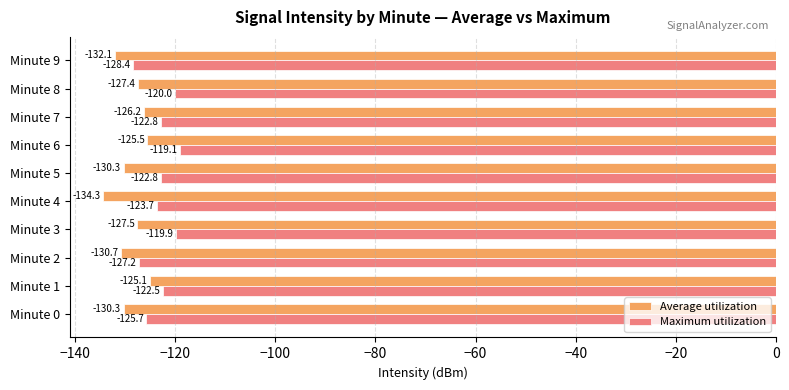

List the series in order of their overall mean, highest first.

Maximum utilization, Average utilization